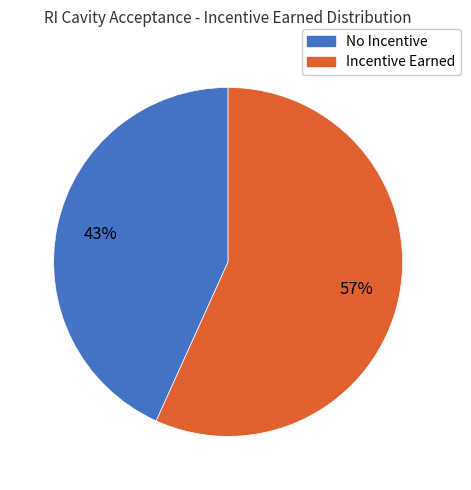

To the nearest percent, what is the average slice percentage?

50%